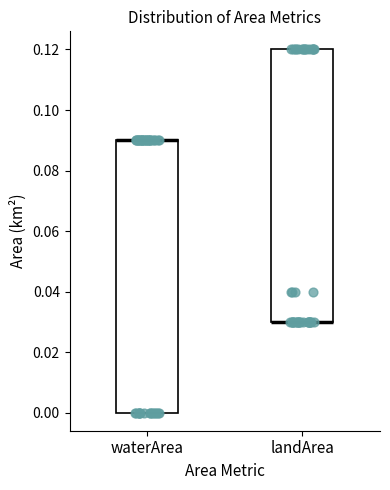

Where is the lower edge of the box for landArea on the y-axis? The values are not printed on the chart, so give them approximately, as read against the axis.

0.03